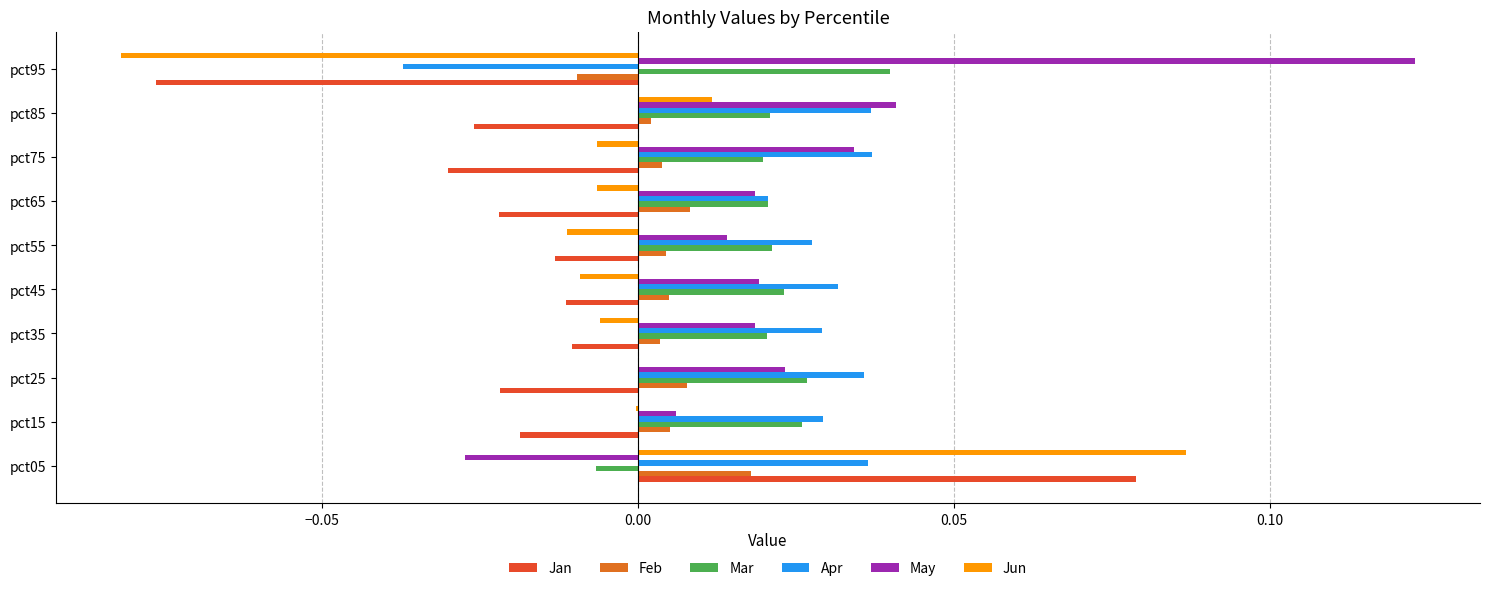

At which category is the sum across all series the highest?

pct05